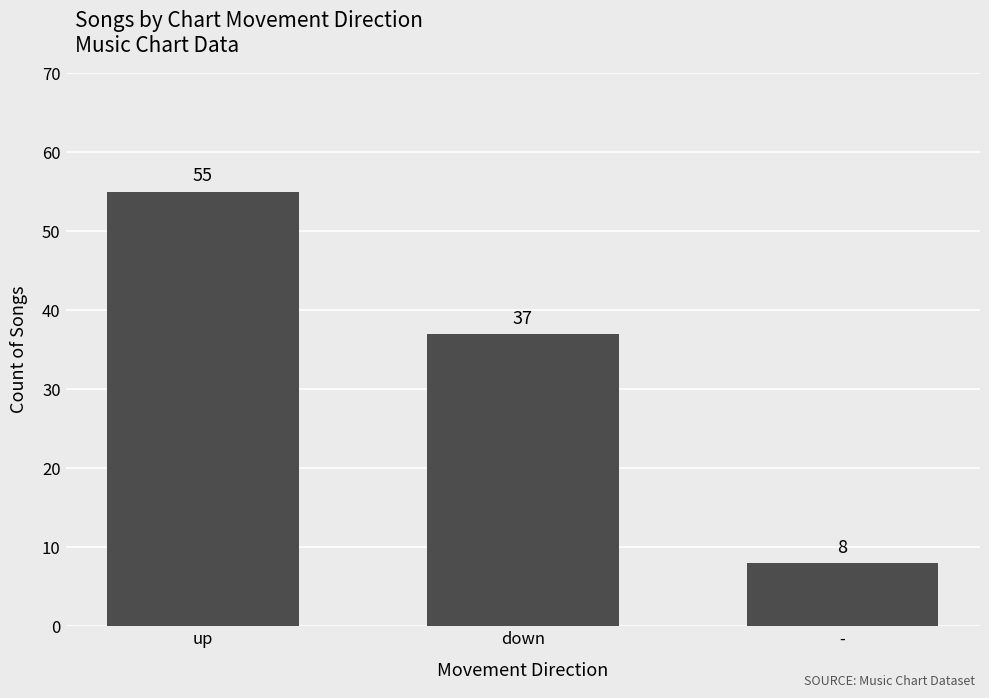

What is the sum of all values?

100